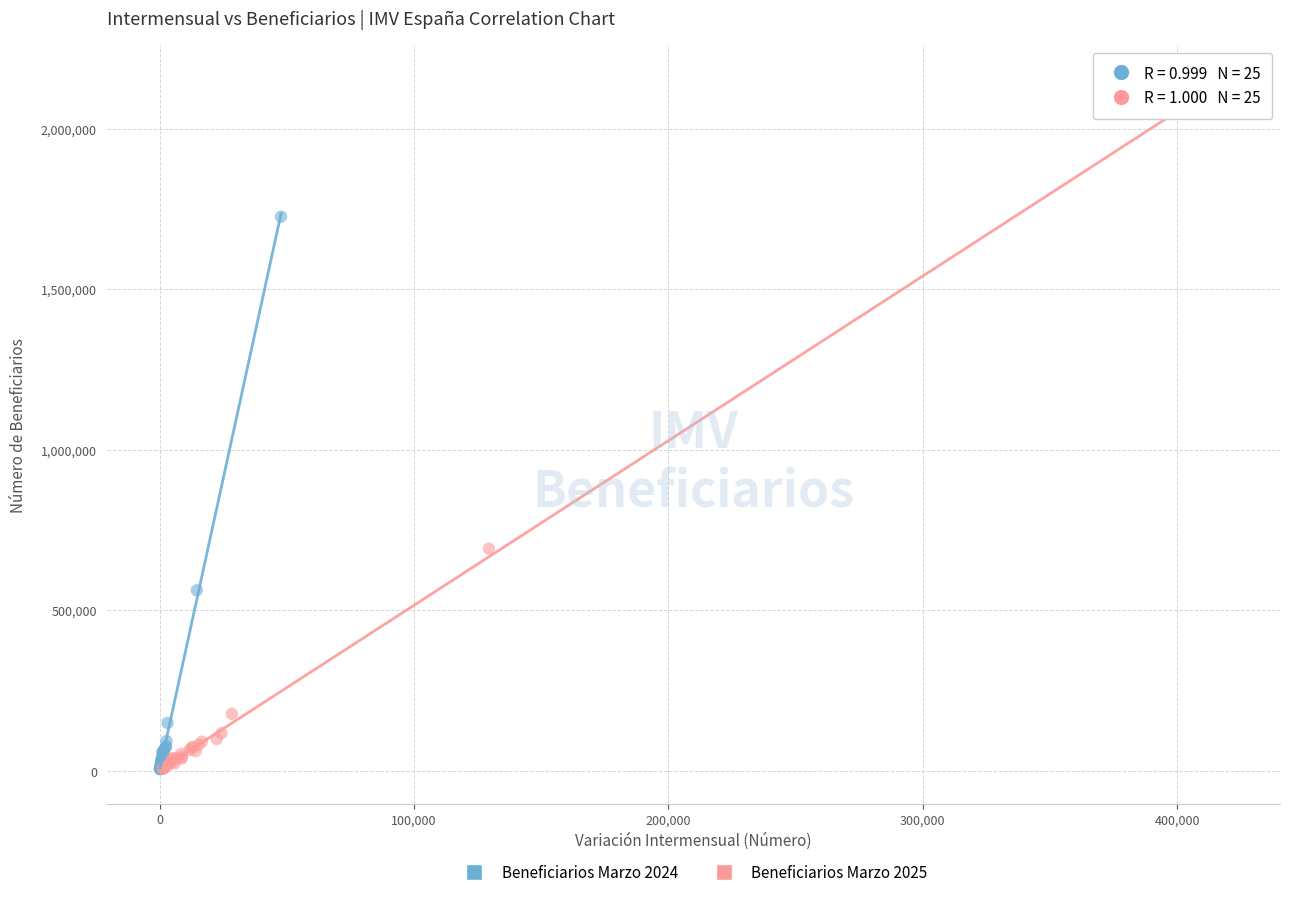

Which series reaches the maximum Y coordinate?

Beneficiarios Marzo 2025